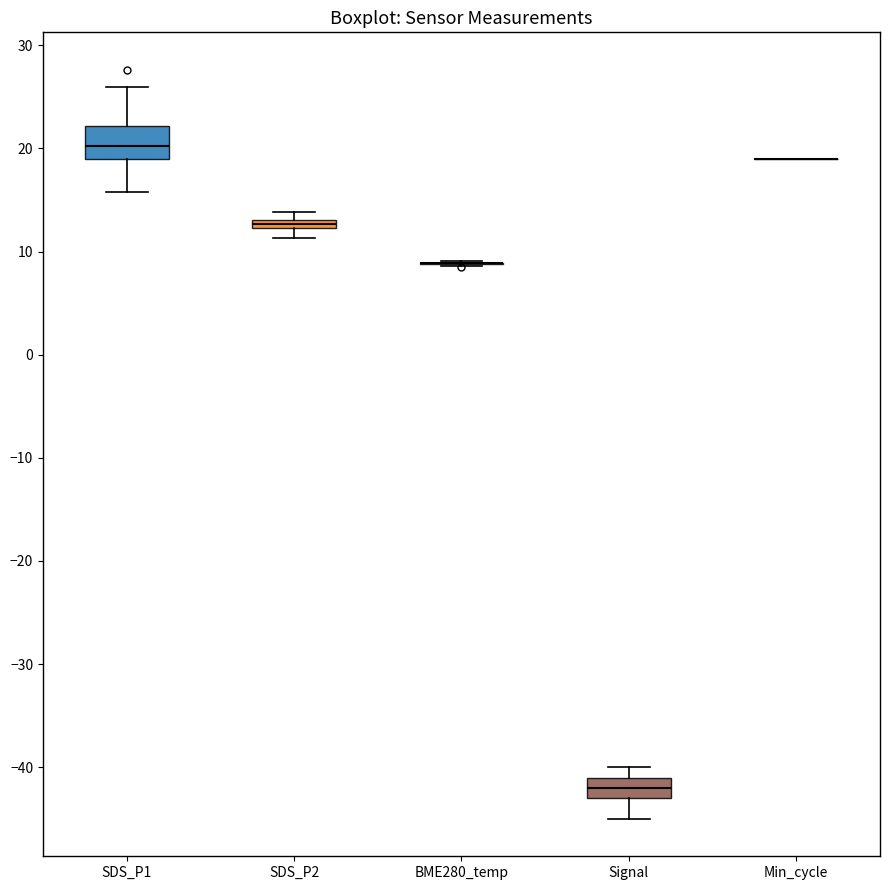

Comparing the boxes themselves (not the whiskers), which one is the tallest?

SDS_P1